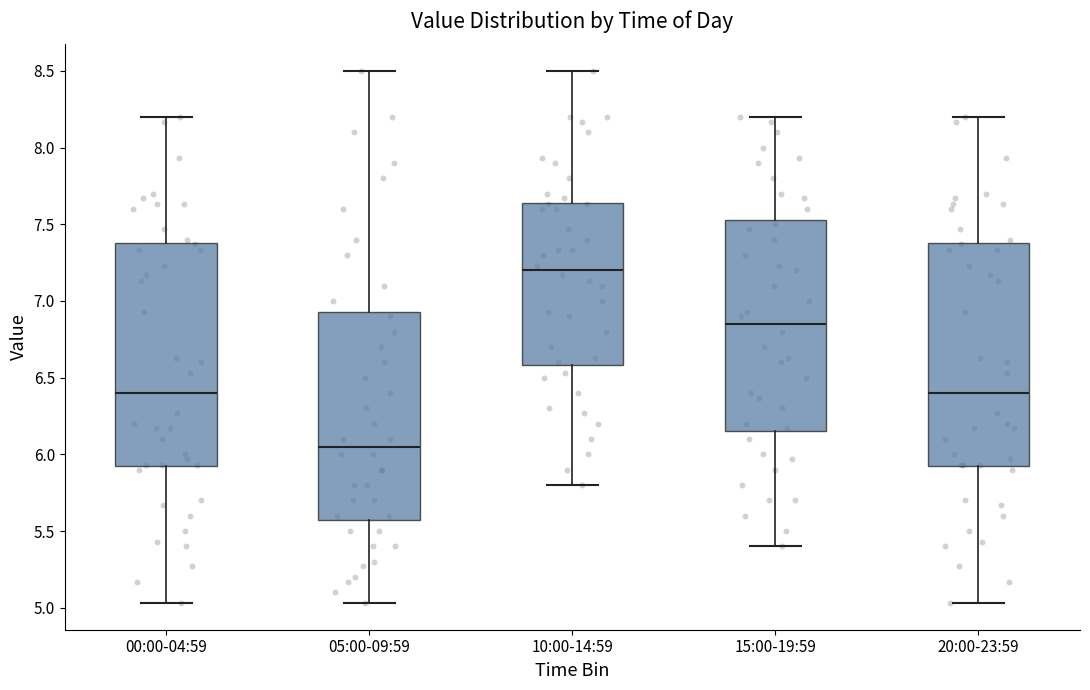

Reading left to right, transcribe this box plot: for each box, give where its median line is, the range the box spans, and where its two whiskers end, as read against the y-axis. The values are not printed on the chart, so give them approximately, as read against the axis.

00:00-04:59: median 6.40, box 5.90 to 7.40, whiskers 5.05 to 8.20
05:00-09:59: median 6.05, box 5.60 to 6.95, whiskers 5.05 to 8.50
10:00-14:59: median 7.20, box 6.60 to 7.65, whiskers 5.80 to 8.50
15:00-19:59: median 6.85, box 6.15 to 7.55, whiskers 5.40 to 8.20
20:00-23:59: median 6.40, box 5.90 to 7.40, whiskers 5.05 to 8.20